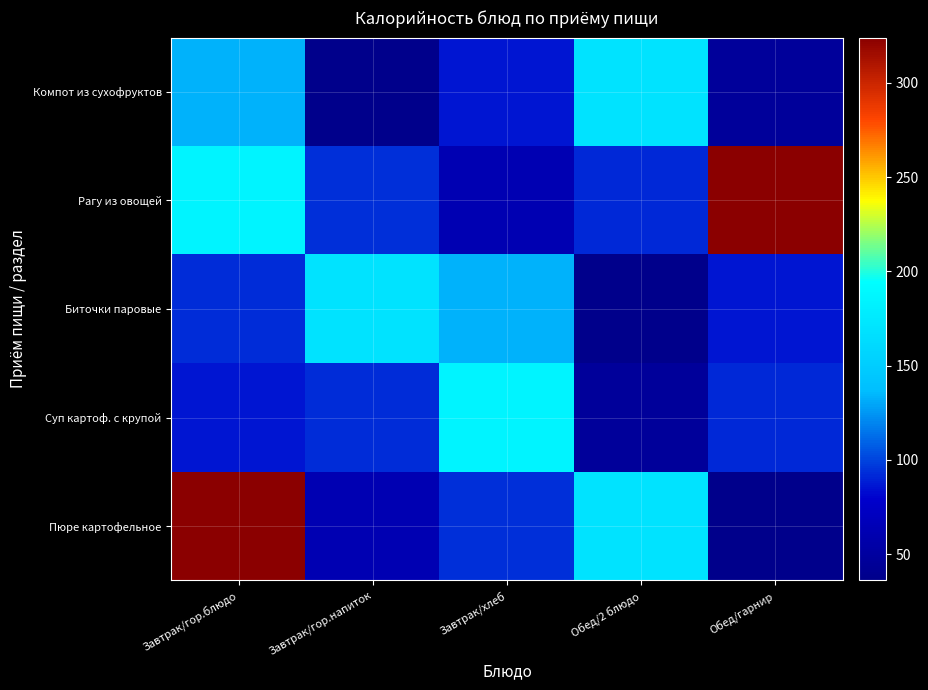

Reading left to right, list all the values displayed in this chart.

Пюре картофельное: Завтрак/гор.блюдо=324.0	Завтрак/гор.напиток=62.0	Завтрак/хлеб=93.5	Обед/2 блюдо=169.0	Обед/гарнир=36.0
Суп картоф. с крупой: Завтрак/гор.блюдо=85.8	Завтрак/гор.напиток=93.2	Завтрак/хлеб=185.0	Обед/2 блюдо=46.8	Обед/гарнир=92.0
Биточки паровые: Завтрак/гор.блюдо=93.2	Завтрак/гор.напиток=169.0	Завтрак/хлеб=132.8	Обед/2 блюдо=36.0	Обед/гарнир=85.8
Рагу из овощей: Завтрак/гор.блюдо=185.0	Завтрак/гор.напиток=93.5	Завтрак/хлеб=62.0	Обед/2 блюдо=92.0	Обед/гарнир=324.0
Компот из сухофруктов: Завтрак/гор.блюдо=132.8	Завтрак/гор.напиток=36.0	Завтрак/хлеб=85.8	Обед/2 блюдо=169.0	Обед/гарнир=46.8